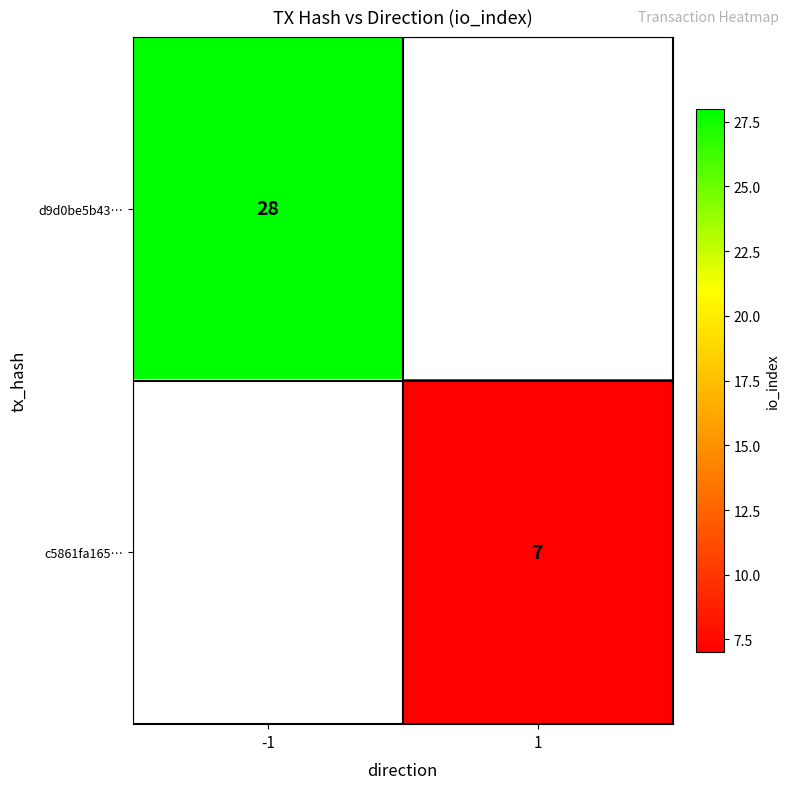

True or false: c5861fa165… has a value of 9.5 at 1.

False